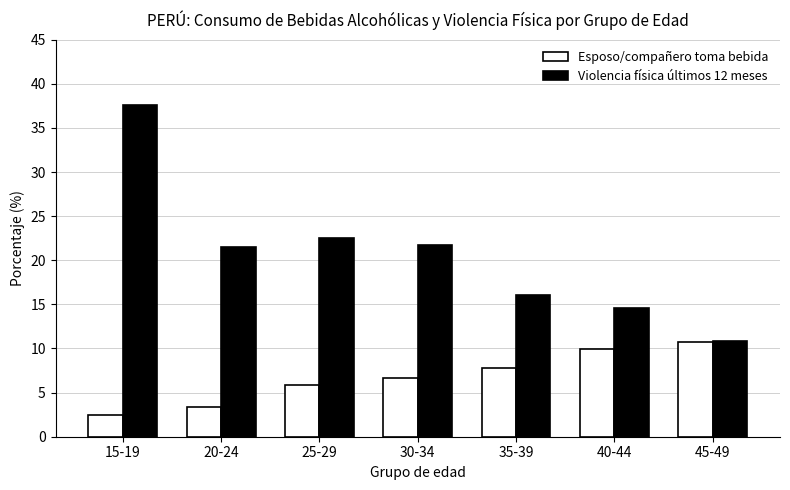

Where does the Violencia física últimos 12 meses series first go above 21?

15-19